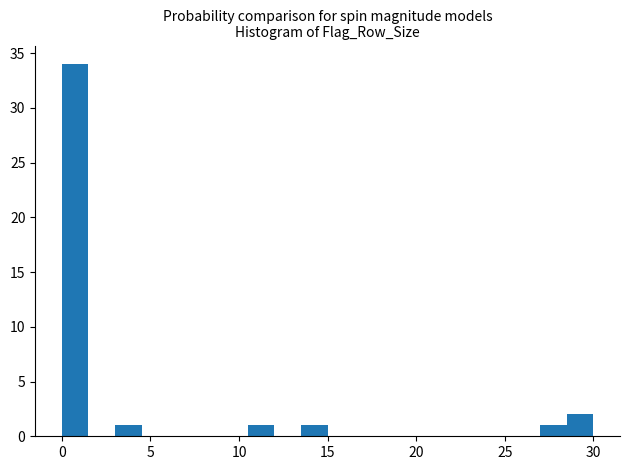

Around what value on the x-axis is the tallest bar? Give the approximate position of its centre, as read against the axis.

1.0